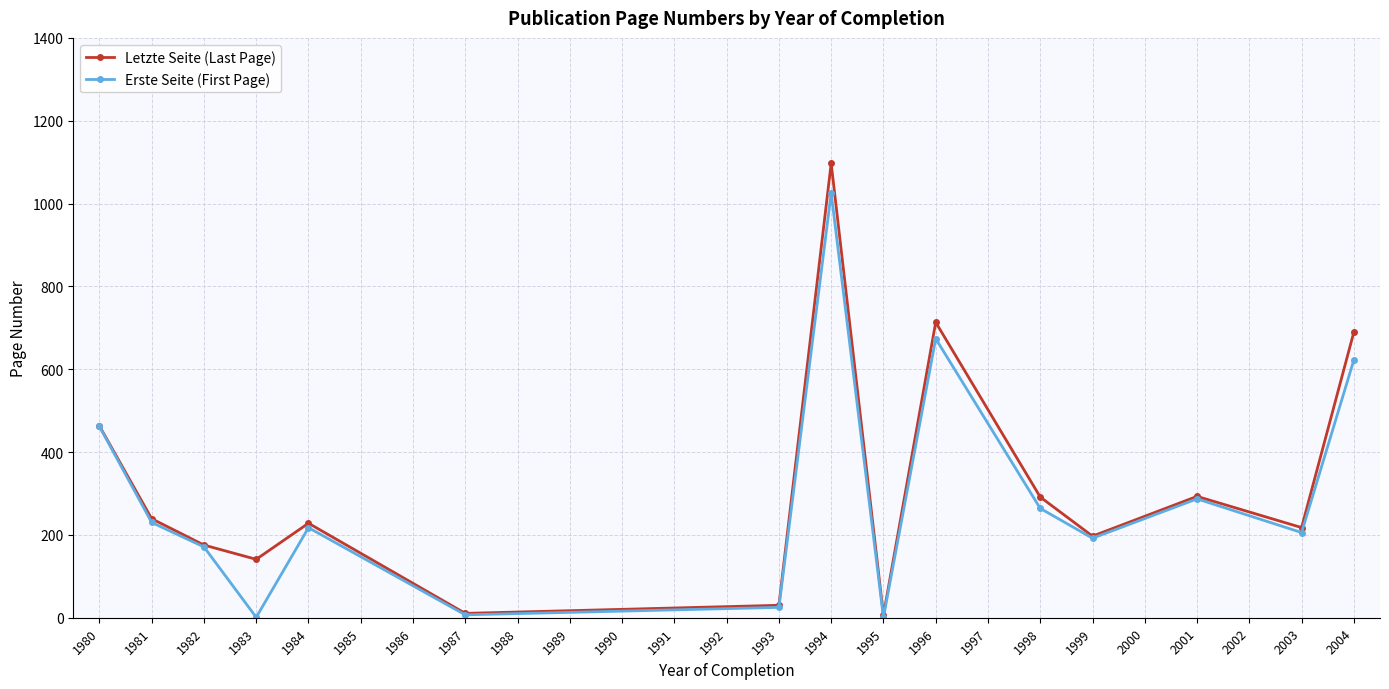

List the series in order of their peak value, lowest first.

Erste Seite (First Page), Letzte Seite (Last Page)